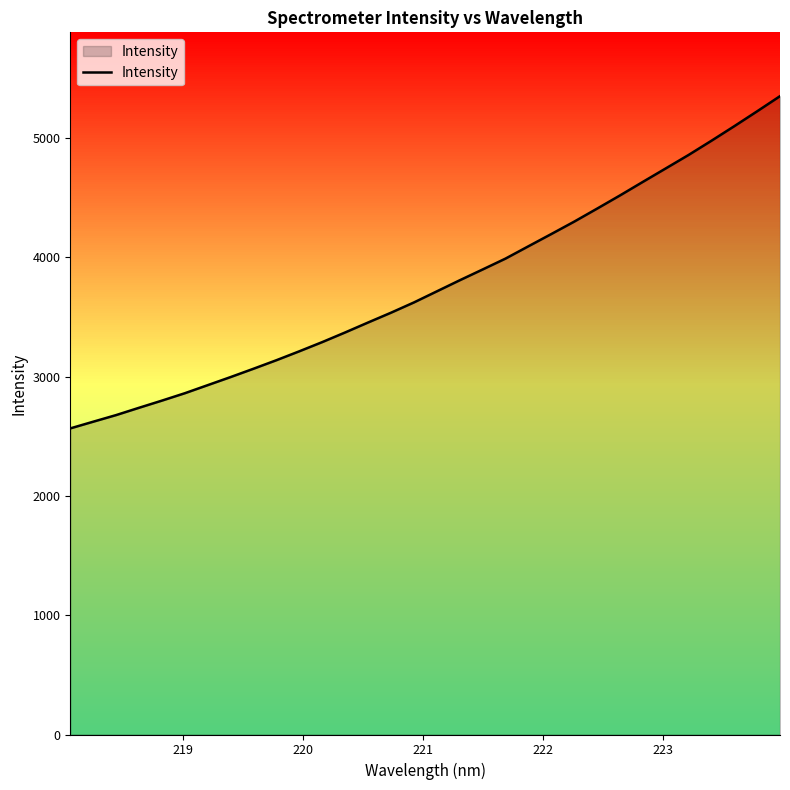

Reading left to right, list all the values displayed in this chart.

2565.8	2621.9	2677.4	2738.6	2798.7	2860.7	2928.5	2996.3	3066.2	3137.6	3212.4	3289.4	3370.3	3453.6	3535.6	3621.6	3714.4	3807.3	3897.7	3989.0	4092.2	4194.8	4298.7	4407.6	4518.1	4631.7	4744.5	4857.6	4976.7	5098.8	5223.7	5350.6